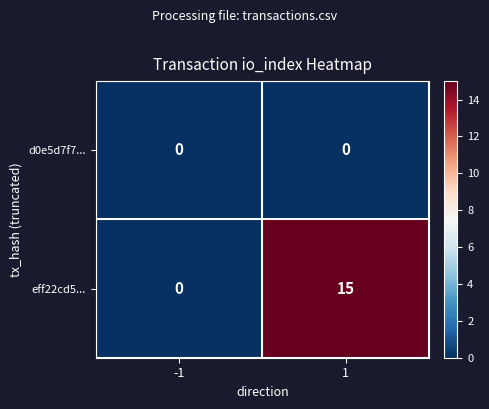

What is the greatest value displayed?

15